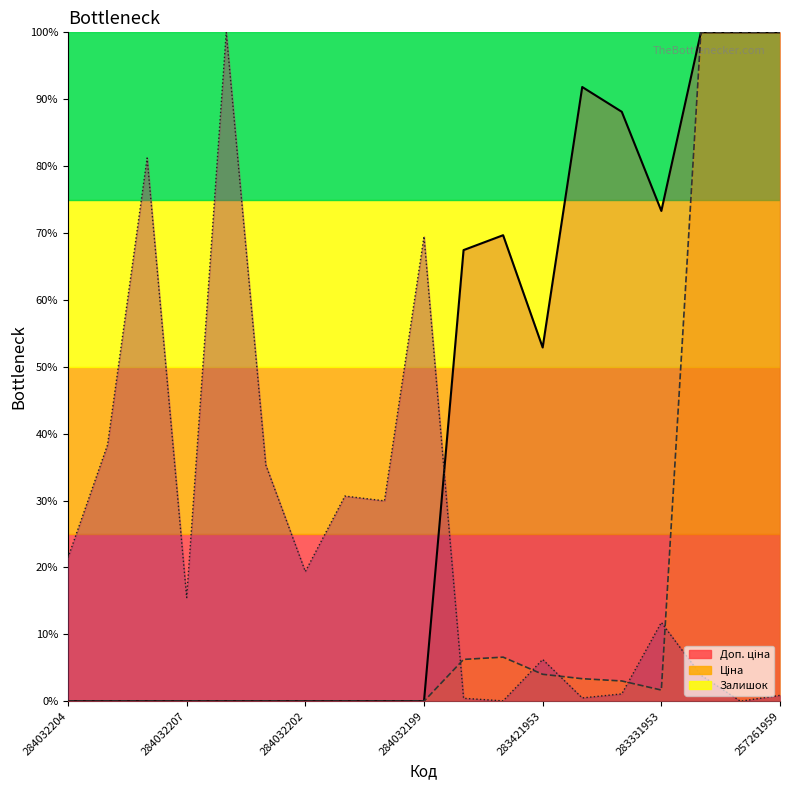

Reading right to left, list all the values displayed in this chart.

Залишок: 0.0	0.0	0.0	0.1	0.0	0.0	0.1	0.0	0.0	0.7	0.3	0.3	0.2	0.4	1.0	0.2	0.8	0.4	0.2
Ціна: 1.0	1.0	1.0	0.0	0.0	0.0	0.0	0.1	0.1	0.0	0.0	0.0	0.0	0.0	0.0	0.0	0.0	0.0	0.0
Доп. ціна: 1.0	1.0	1.0	0.7	0.9	0.9	0.5	0.7	0.7	0.0	0.0	0.0	0.0	0.0	0.0	0.0	0.0	0.0	0.0